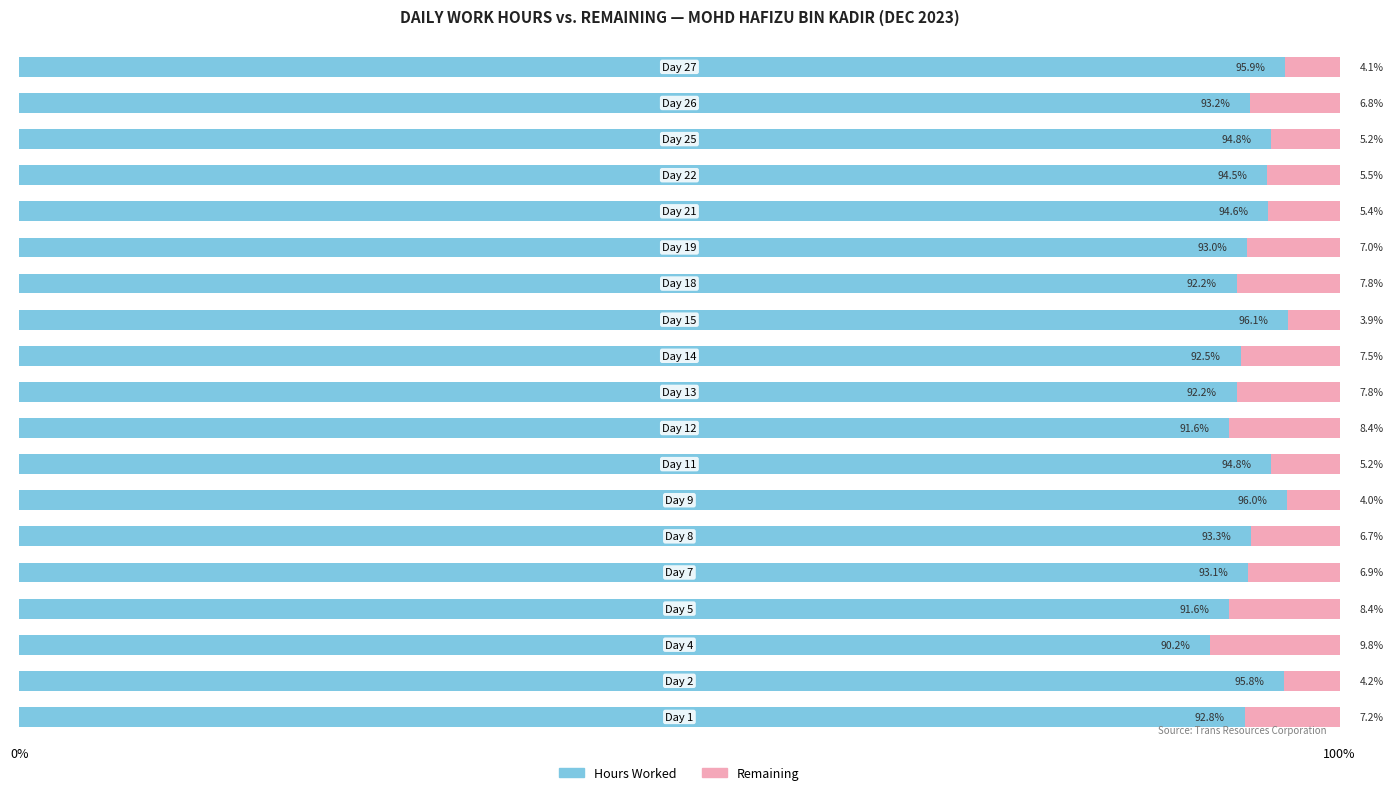

Count the number of categories in the chart.

19